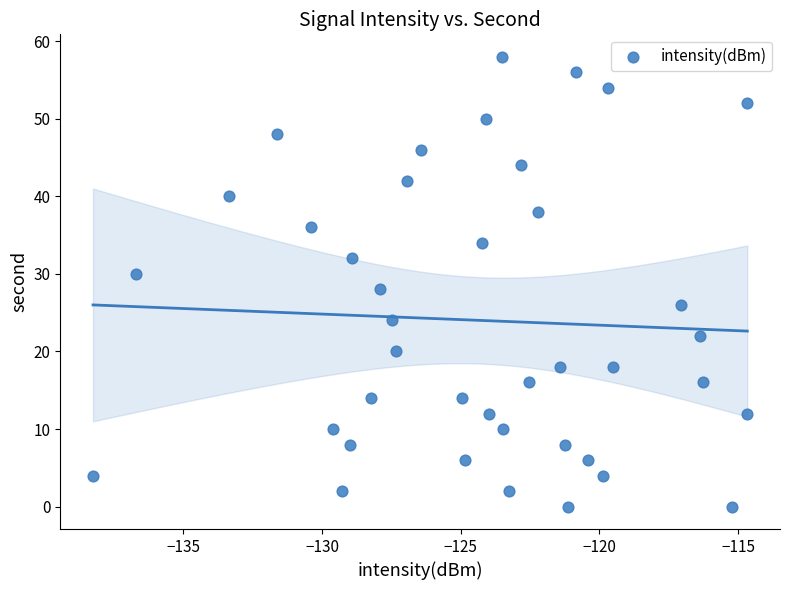

What is the range of Y values (max minus min)?

58